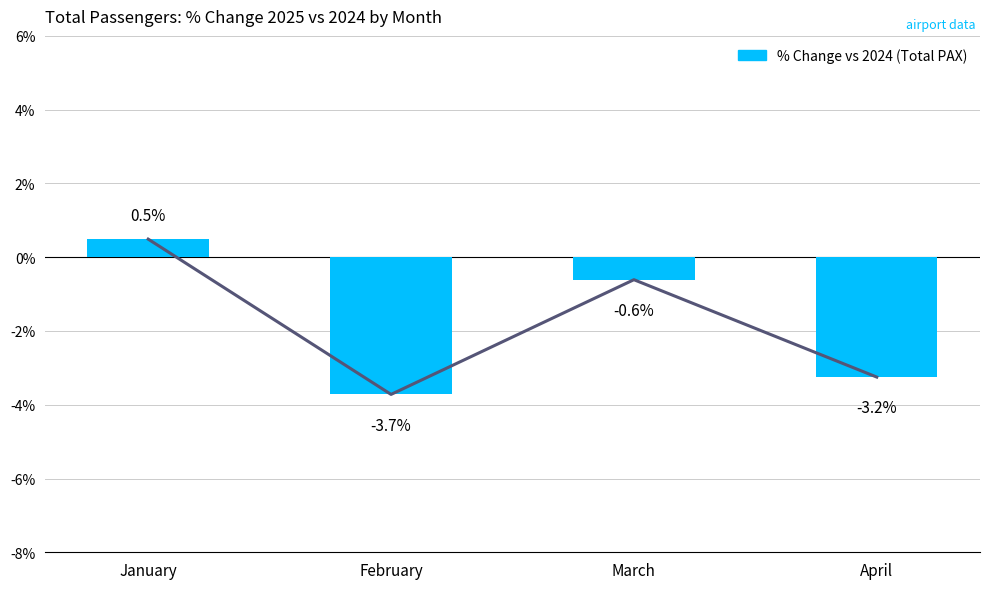

True or false: the data shows -3.7 at February.

True